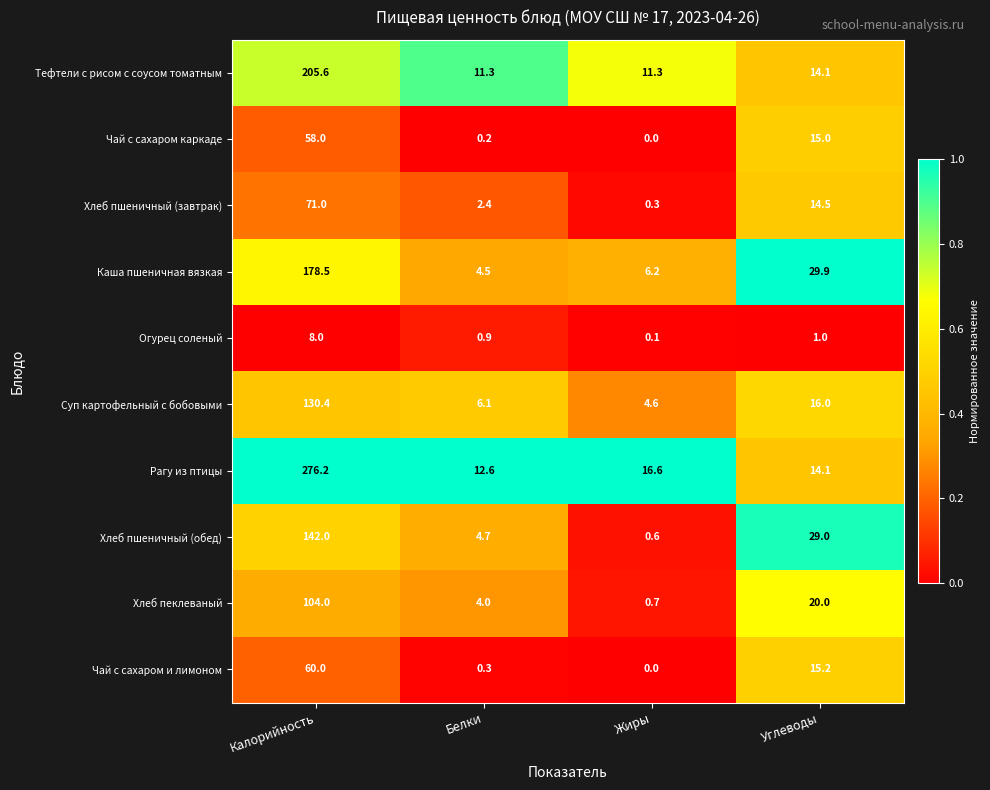

Which series changed the most between Жиры and Углеводы?

Хлеб пшеничный (обед)